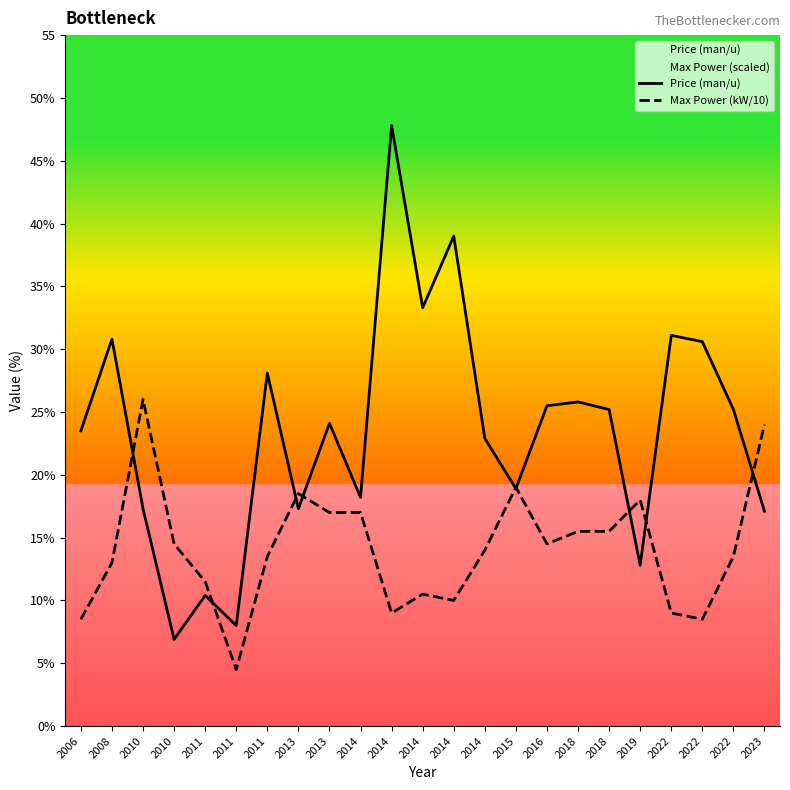

At which label does Max Power (kW/10) reach its minimum?

2011